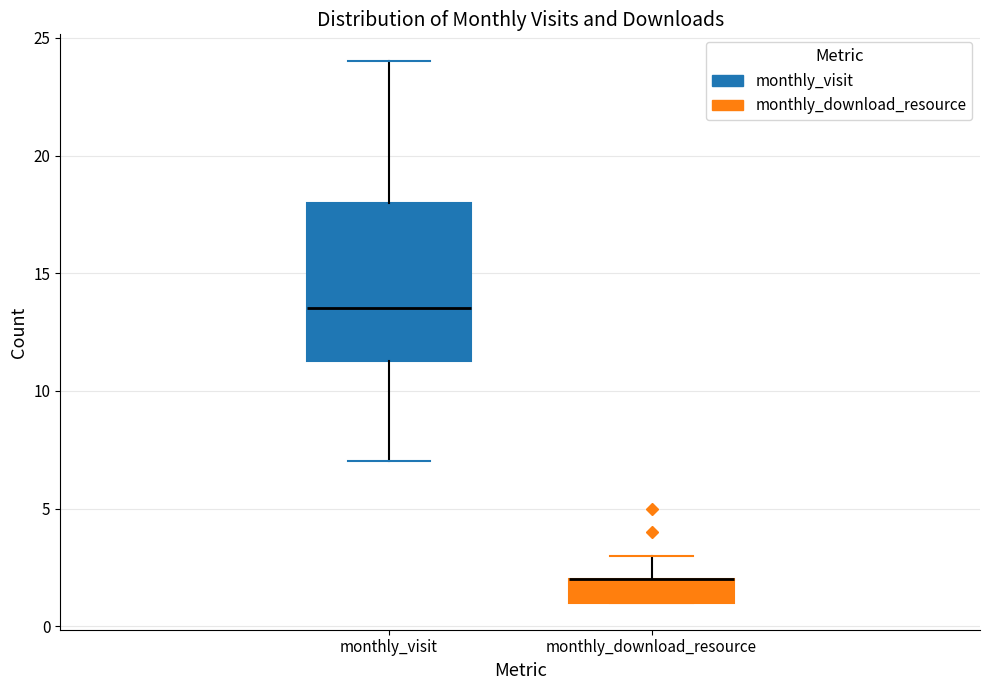

Which box is the tallest, from its lower edge to its upper edge?

monthly_visit